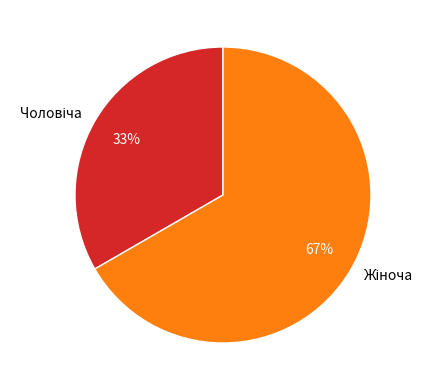

To the nearest percent, what is the average slice percentage?

50%